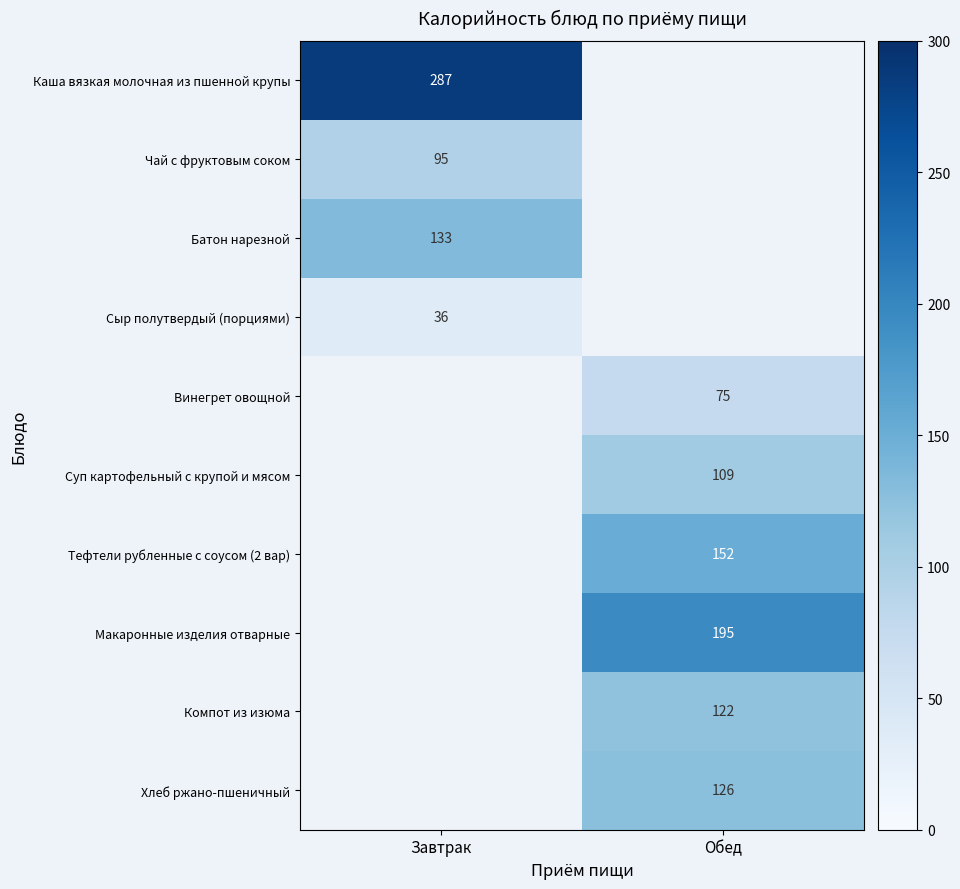

At how many categories does at least one series exceed 263?

1